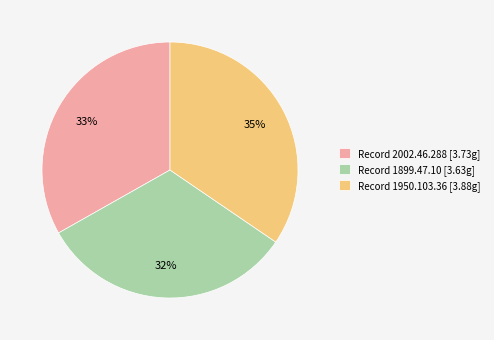

How many slices are in this pie chart?

3